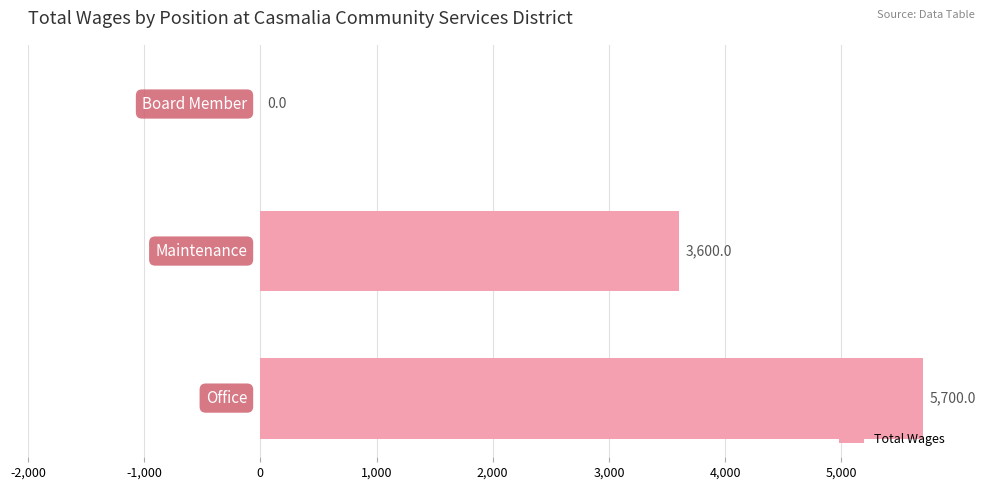

What is the sum of all values?

9300